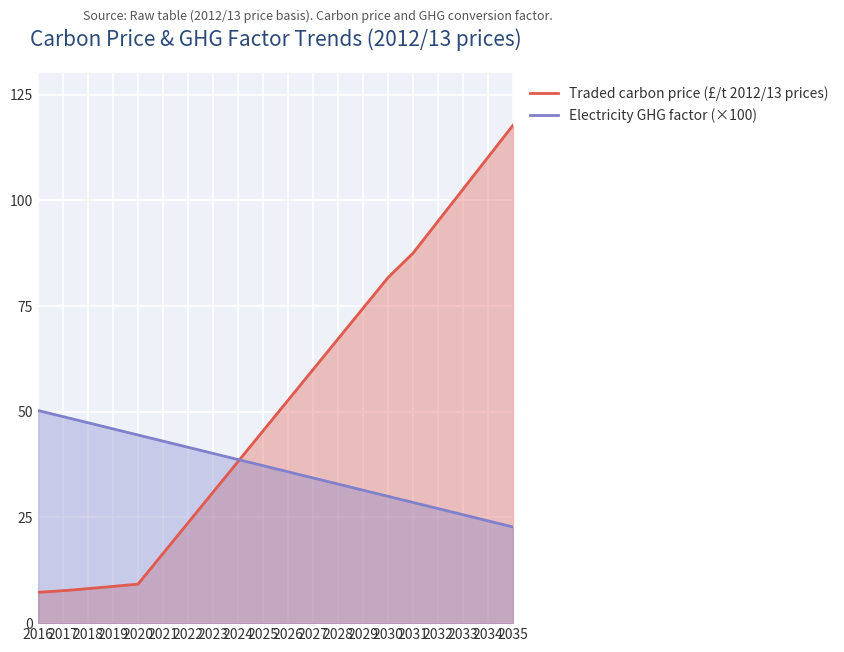

At how many categories does at least one series exceed 19?

20